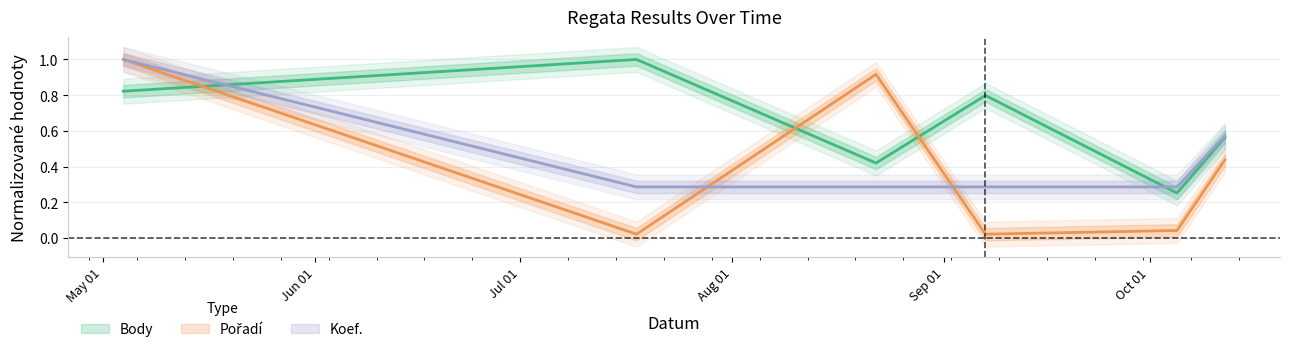

What is the sum of all Pořadí values?

2.4